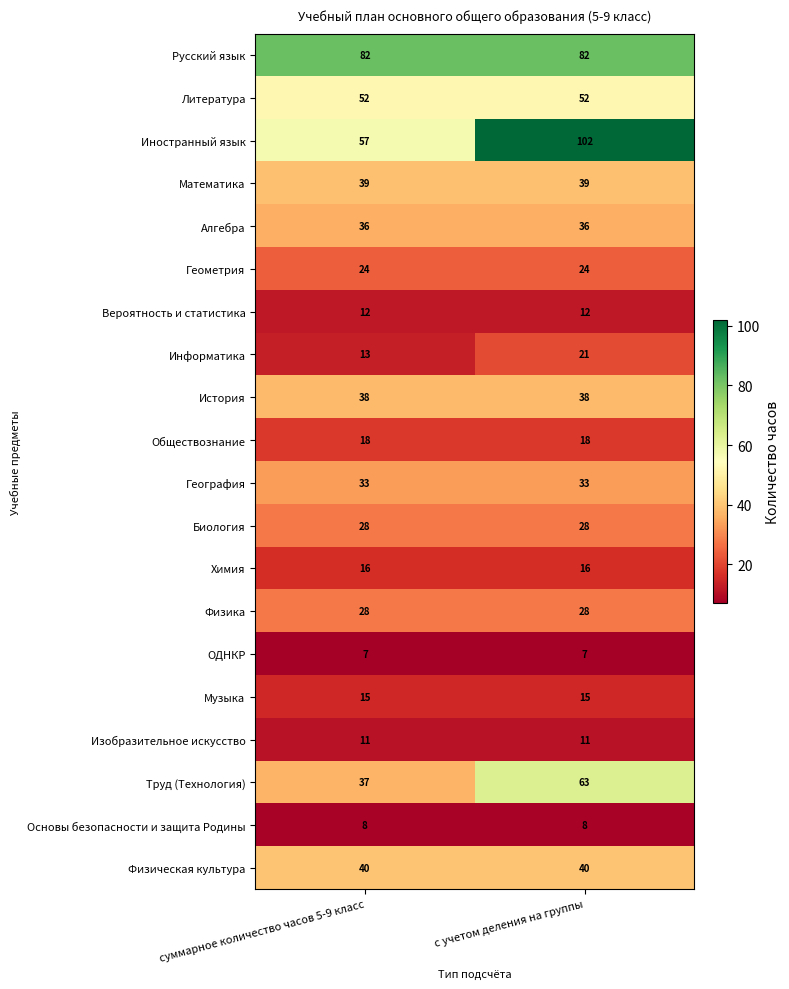

What is the sum of all Изобразительное искусство values?

22